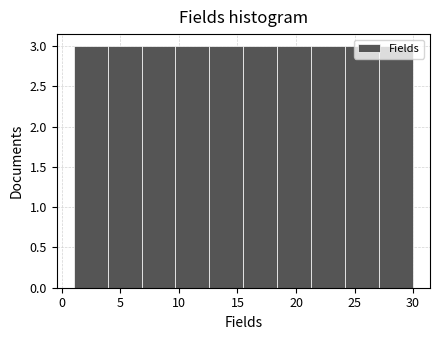

Reading left to right, transcribe this chart: for each bar, give the range it covers on the x-axis and its height. Neither the bar edges nor the heights are printed on the chart, so give them approximately, as read against the axes.

1.0 to 3.9: 3
3.9 to 6.8: 3
6.8 to 9.7: 3
9.7 to 12.6: 3
12.6 to 15.5: 3
15.5 to 18.4: 3
18.4 to 21.3: 3
21.3 to 24.2: 3
24.2 to 27.1: 3
27.1 to 30.0: 3